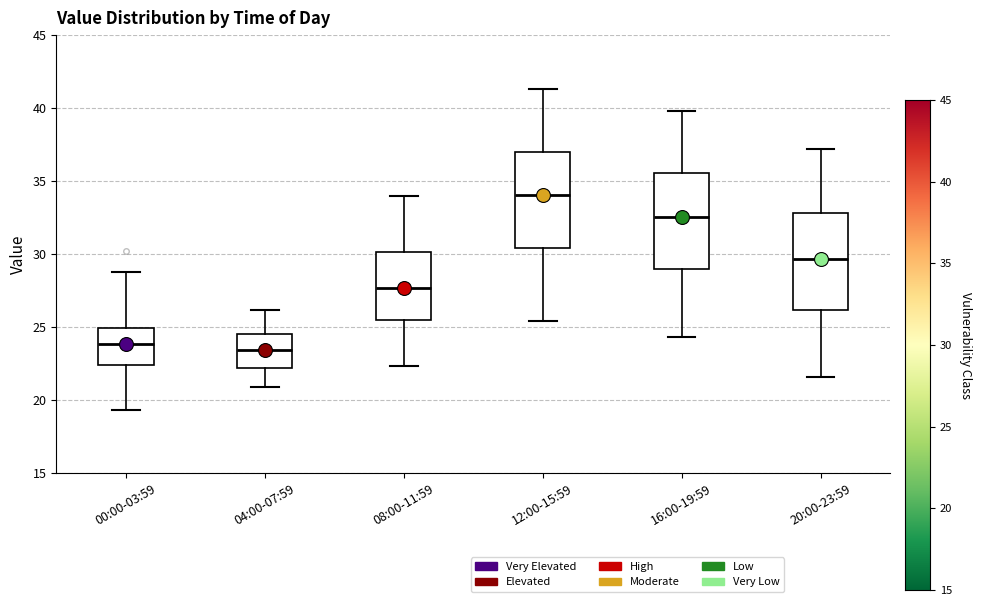

Reading left to right, transcribe this box plot: for each box, give where its median line is, the range the box spans, and where its two whiskers end, as read against the y-axis. The values are not printed on the chart, so give them approximately, as read against the axis.

00:00-03:59: median 24.0, box 22.5 to 25.0, whiskers 19.5 to 29.0
04:00-07:59: median 23.5, box 22.0 to 24.5, whiskers 21.0 to 26.0
08:00-11:59: median 27.5, box 25.5 to 30.0, whiskers 22.5 to 34.0
12:00-15:59: median 34.0, box 30.5 to 37.0, whiskers 25.5 to 41.5
16:00-19:59: median 32.5, box 29.0 to 35.5, whiskers 24.5 to 40.0
20:00-23:59: median 29.5, box 26.0 to 33.0, whiskers 21.5 to 37.0